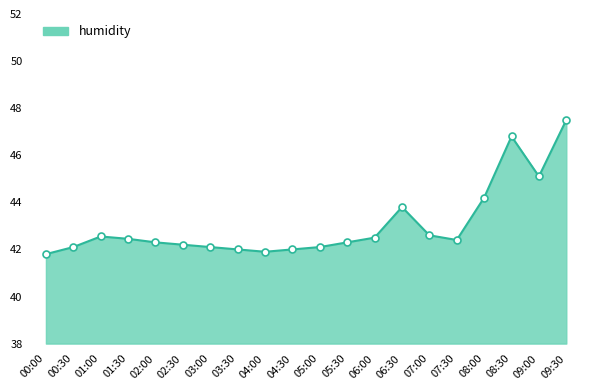

Count the number of data series in this chart.

1